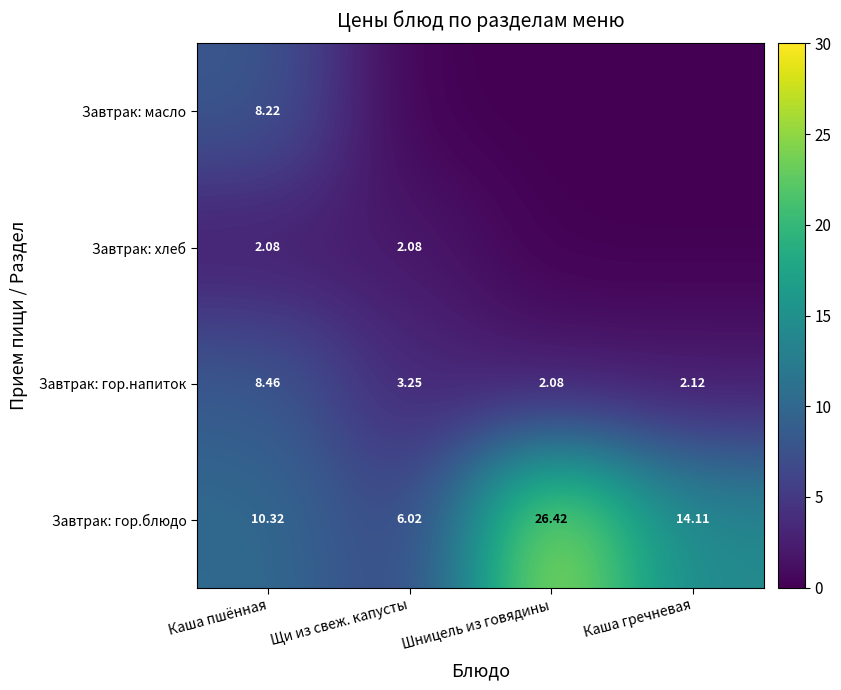

At which label is Завтрак: гор.напиток closest to 5?

Щи из свеж. капусты